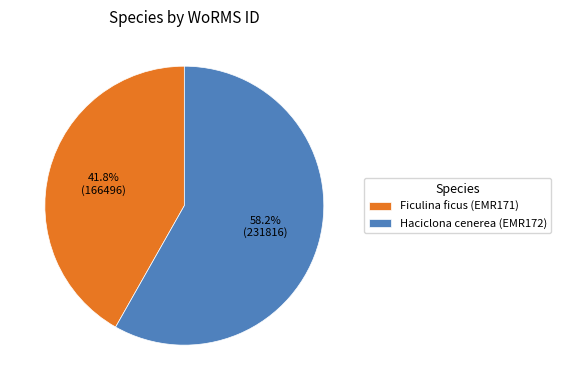

How many slices are in this pie chart?

2